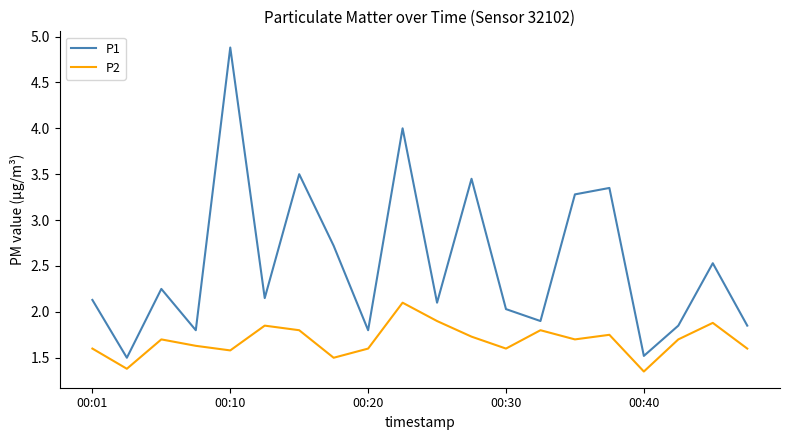

Which series has the widest spread of values?

P1